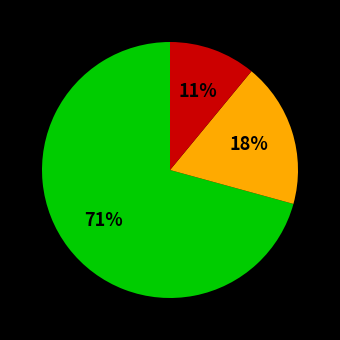

Count the number of slices in the pie.

3